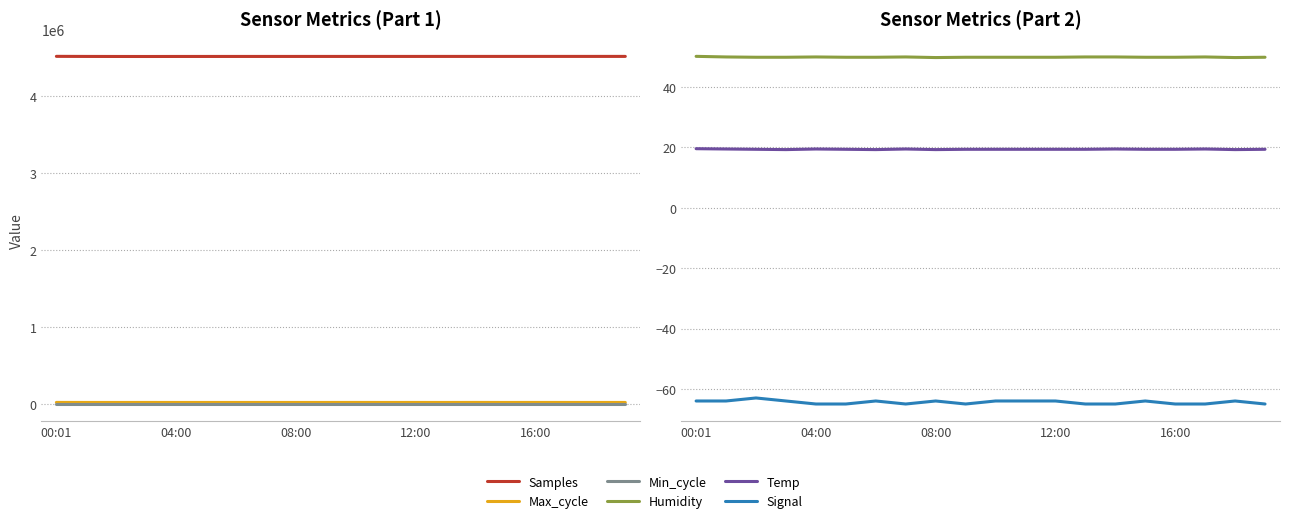

True or false: Humidity and Min_cycle intersect in this chart.

False